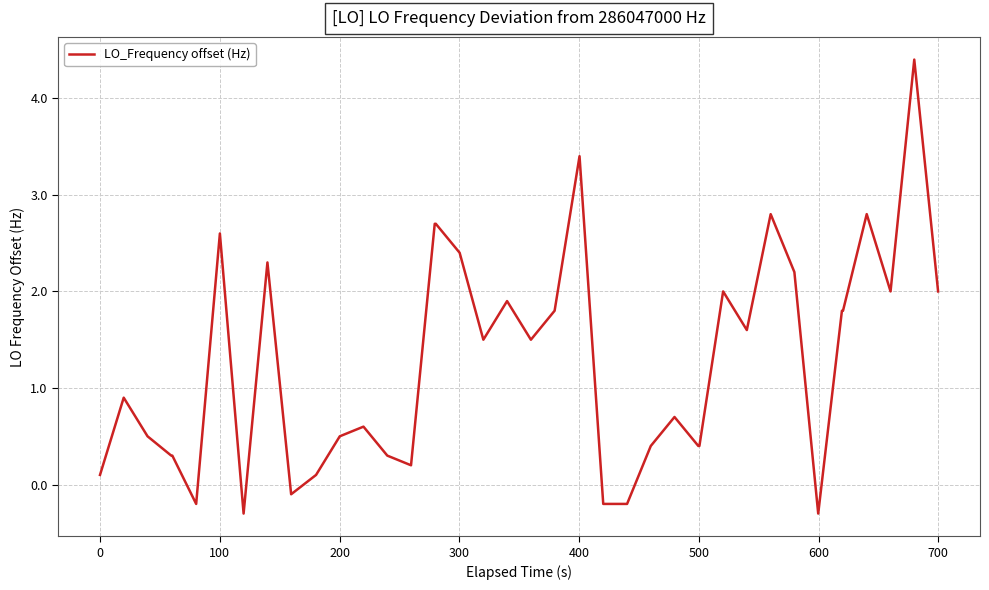

What is the greatest value displayed?

4.4